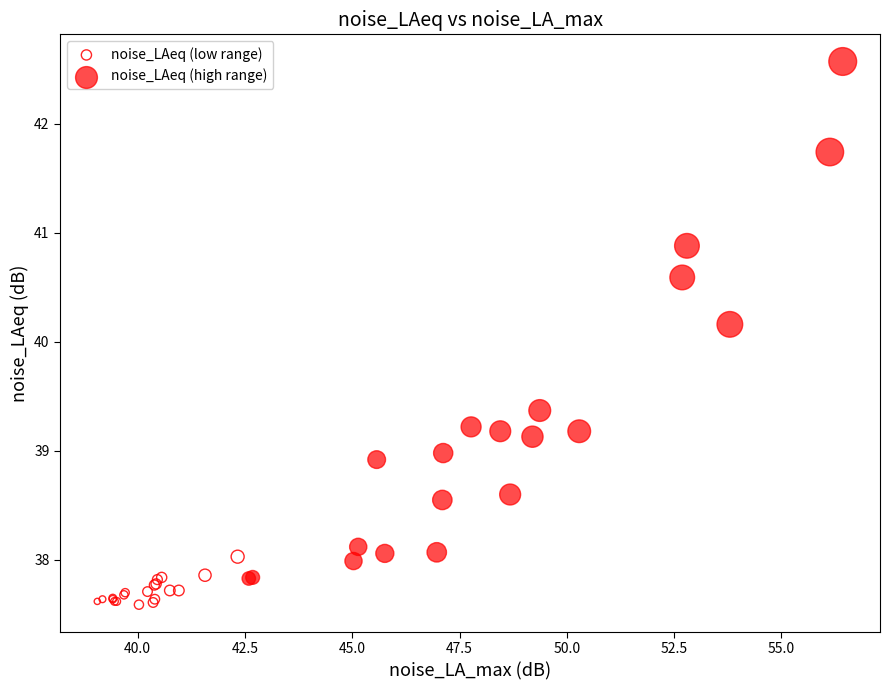

Which series reaches the minimum Y coordinate?

noise_LAeq (low range)